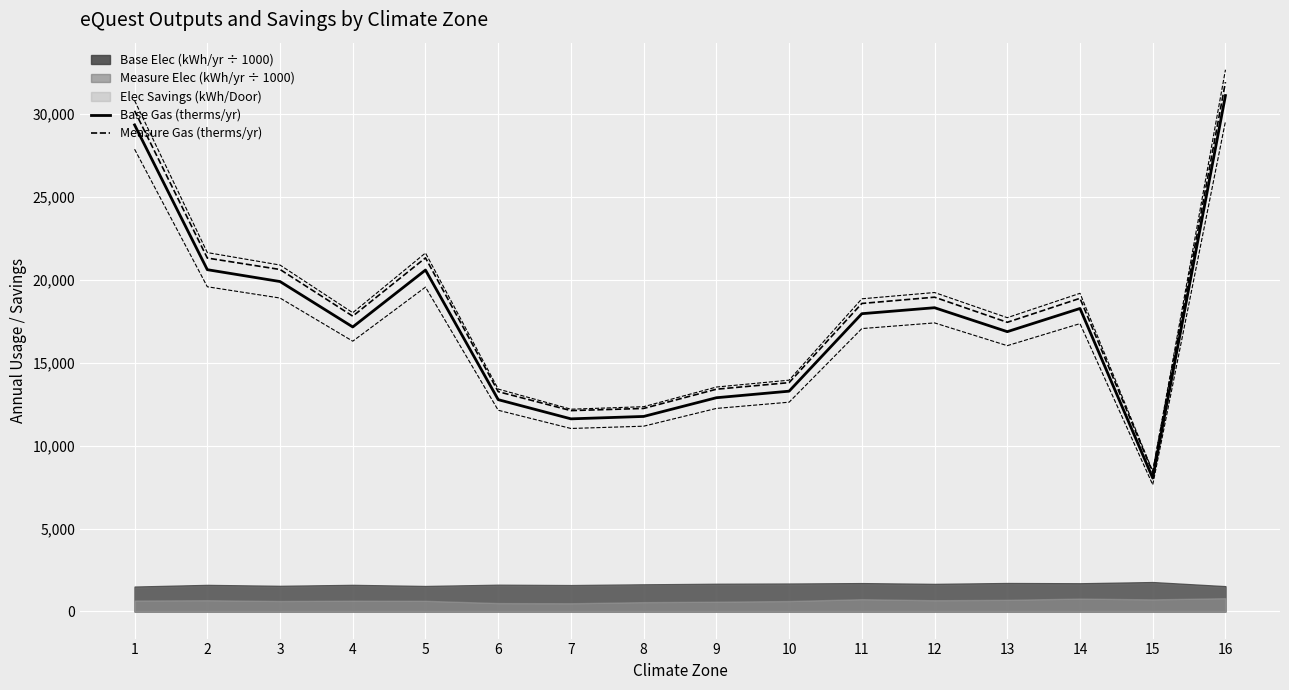

True or false: Base Gas (therms/yr) and Measure Gas (therms/yr) intersect in this chart.

False